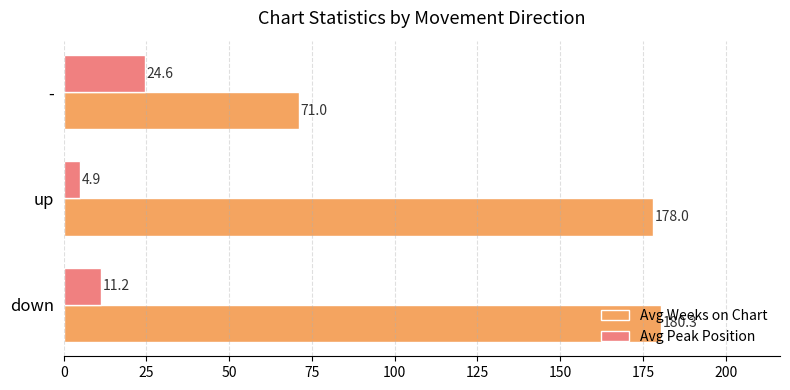

List the series in order of their overall mean, highest first.

Avg Weeks on Chart, Avg Peak Position